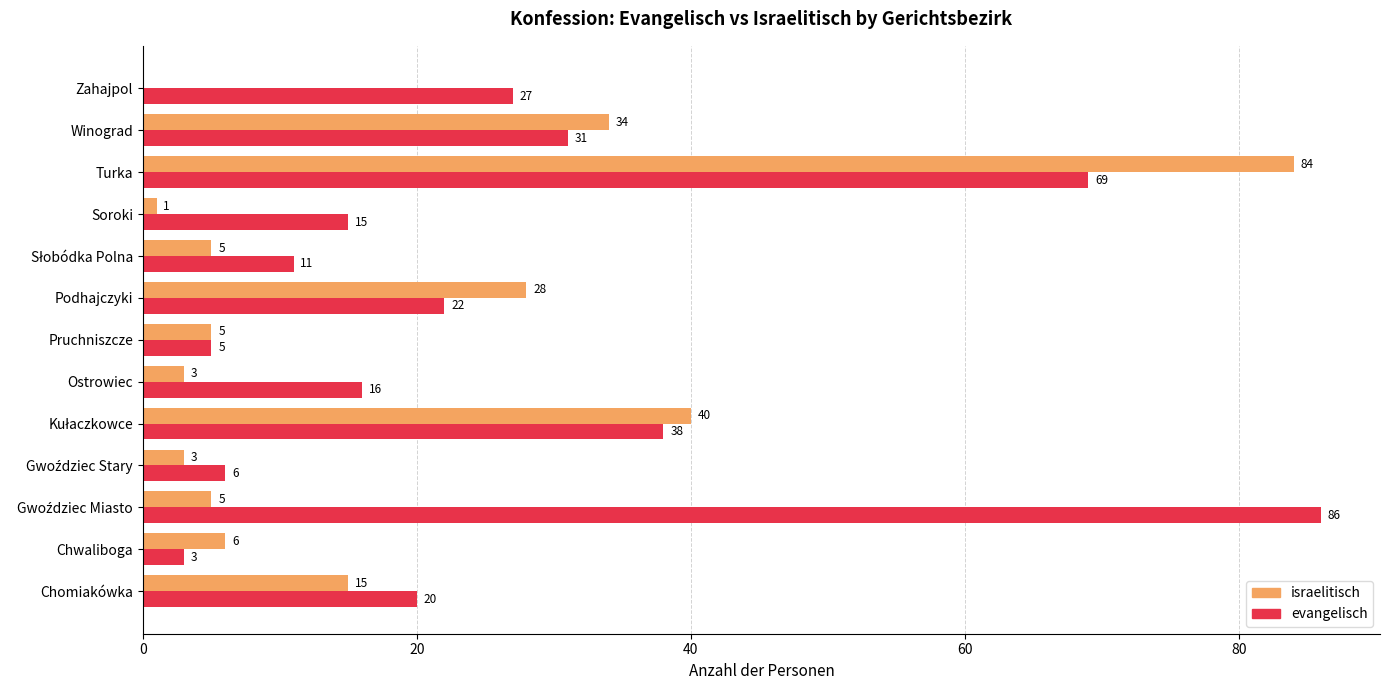

What value does the israelitisch series have at Winograd?

34